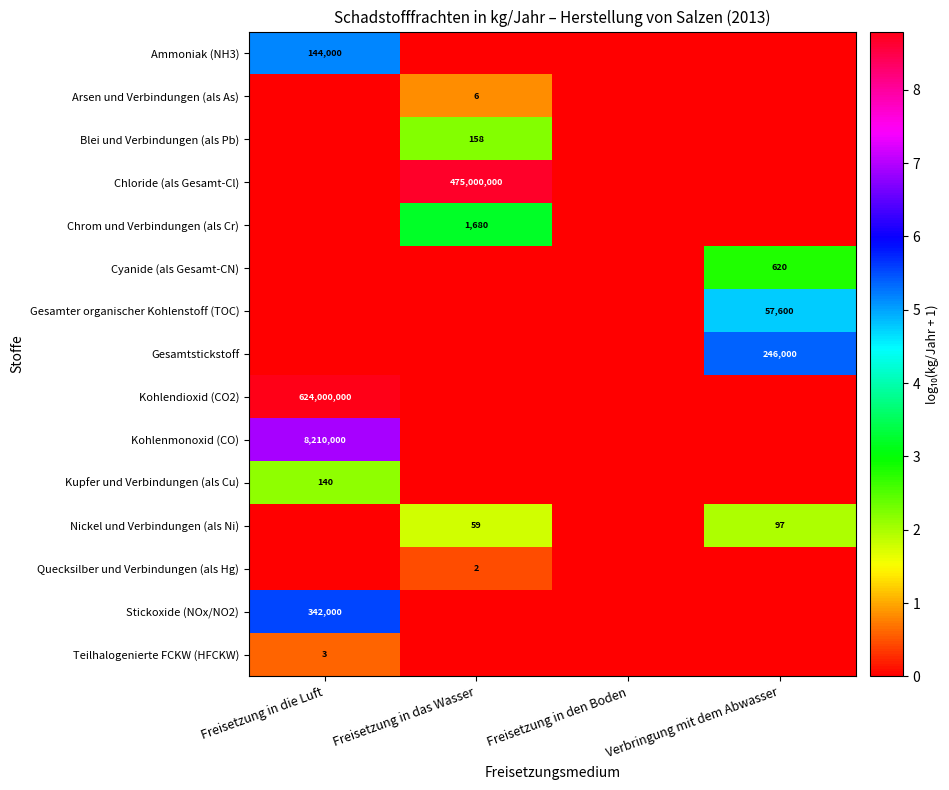

Is the value of Teilhalogenierte FCKW (HFCKW) at Freisetzung in die Luft greater than the value of Arsen und Verbindungen (als As) at Freisetzung in das Wasser?

No